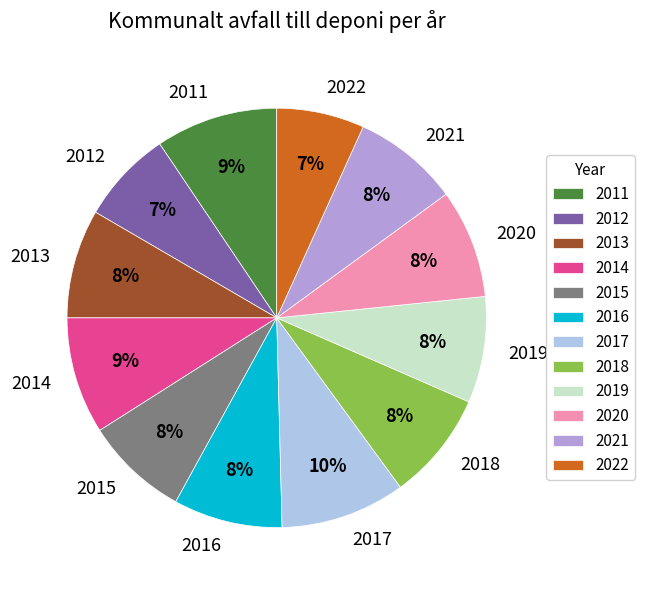

What percentage is the 2012 slice, to the nearest percent?

7%